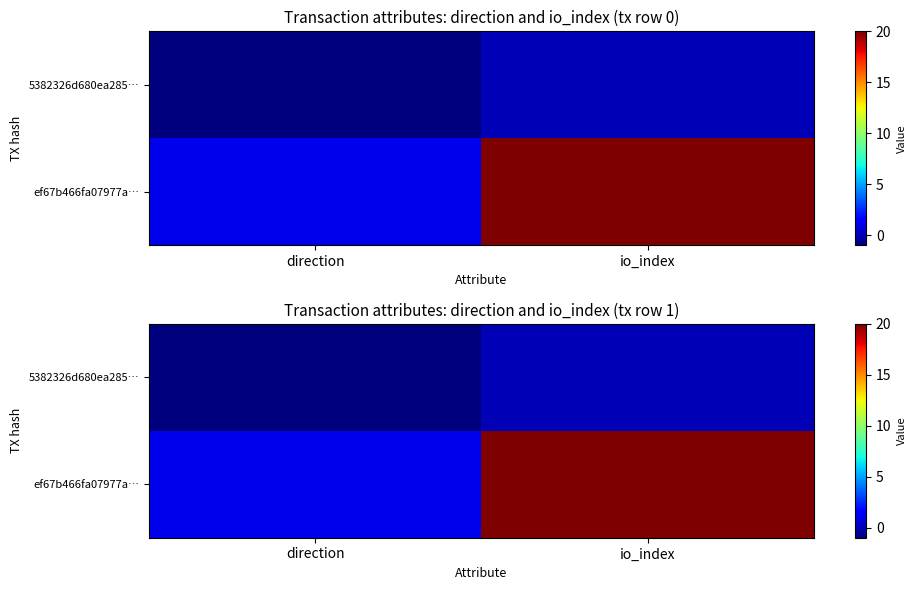

The 5382326d680ea285… series shows 1 at io_index. True or false?

False